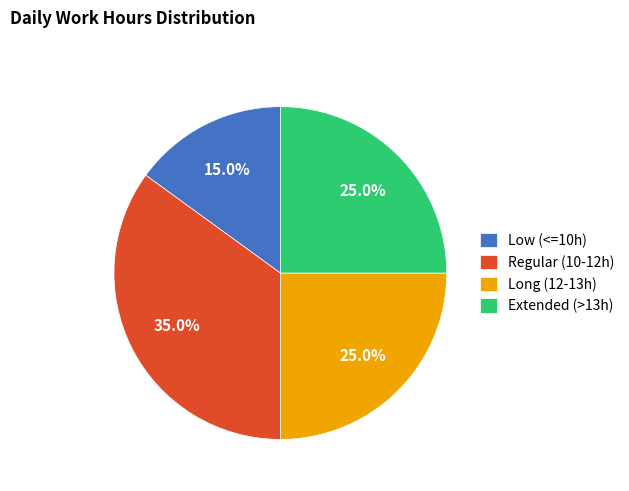

Approximately how many times larger is the value at Regular (10-12h) compared to Extended (>13h)?

1.4